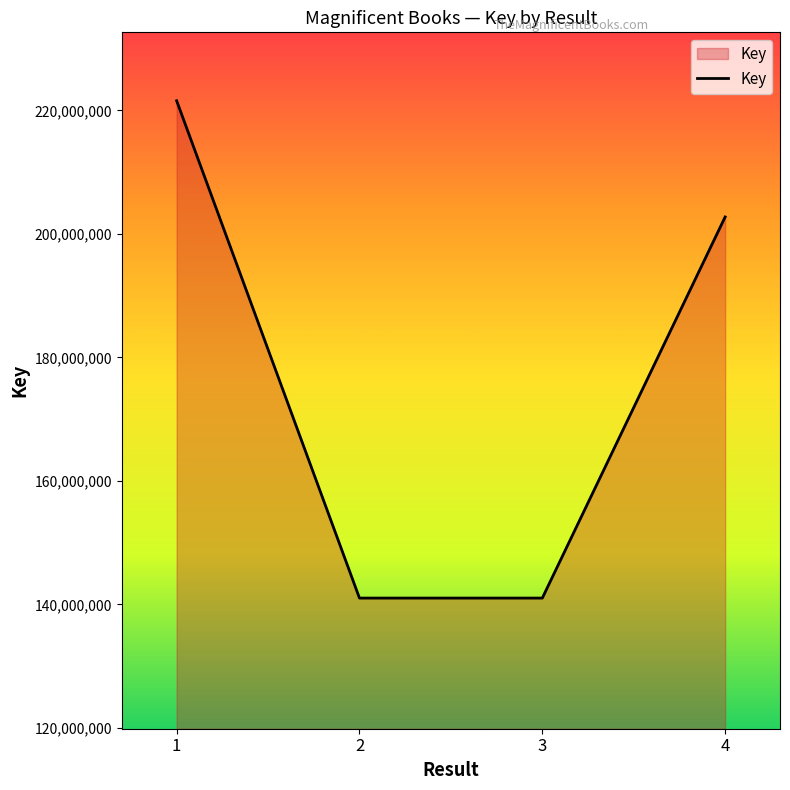

True or false: there are more than 0 points higher than both neighbors.

False